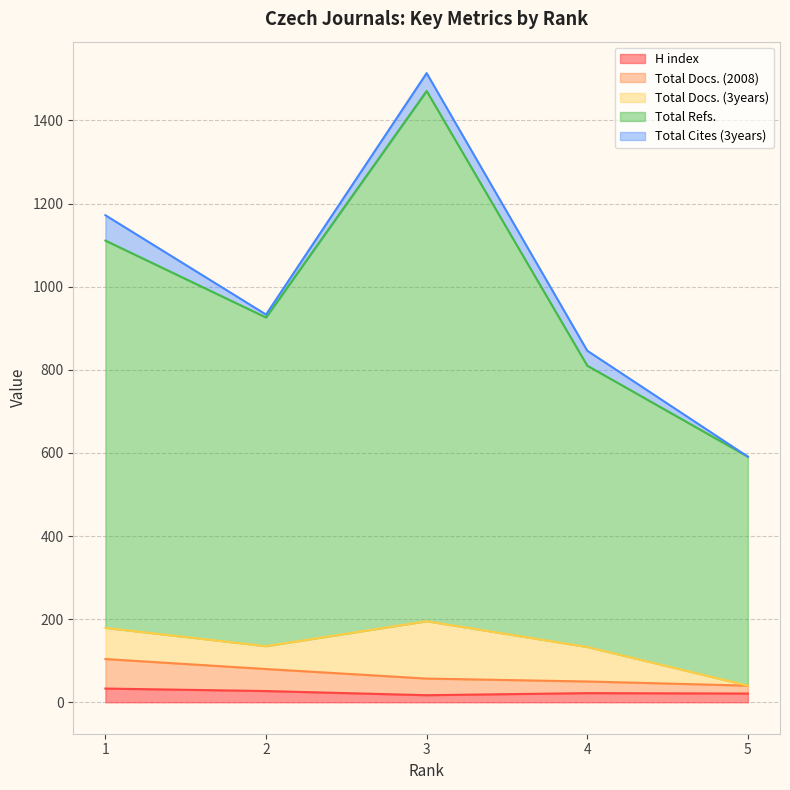

Which series has the widest spread of values?

Total Refs.